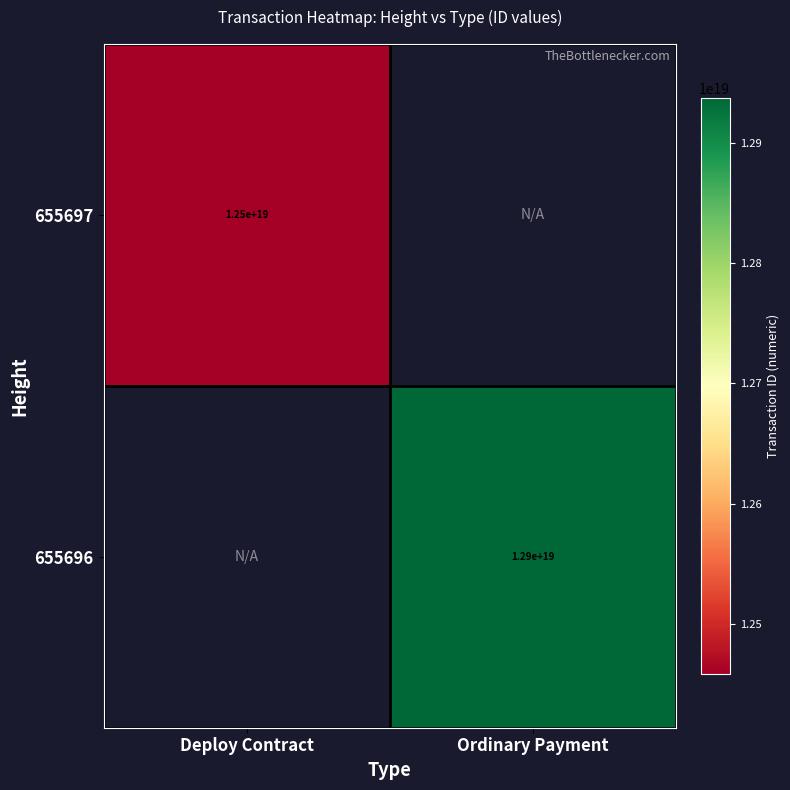

Between Deploy Contract and Ordinary Payment, which is larger?

Ordinary Payment